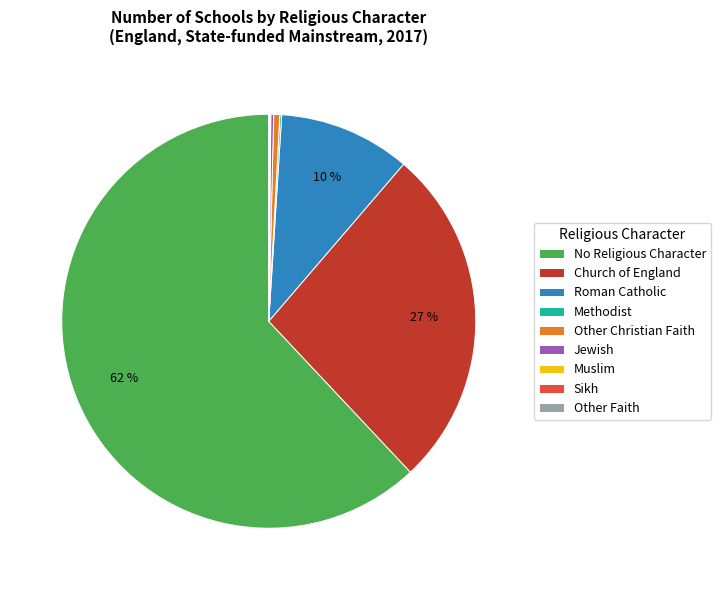

To the nearest percent, what is the average slice percentage?

11%